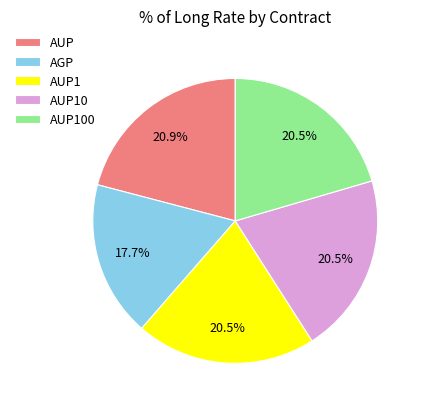

To the nearest percent, what portion does AGP represent?

18%